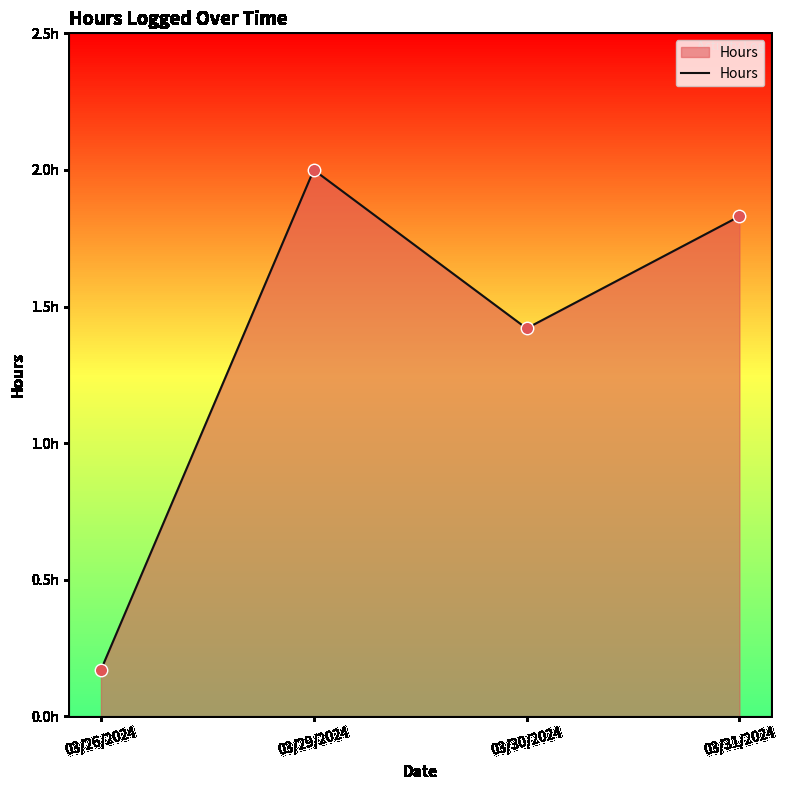

Is this an area chart (filled region under the line)?

Yes